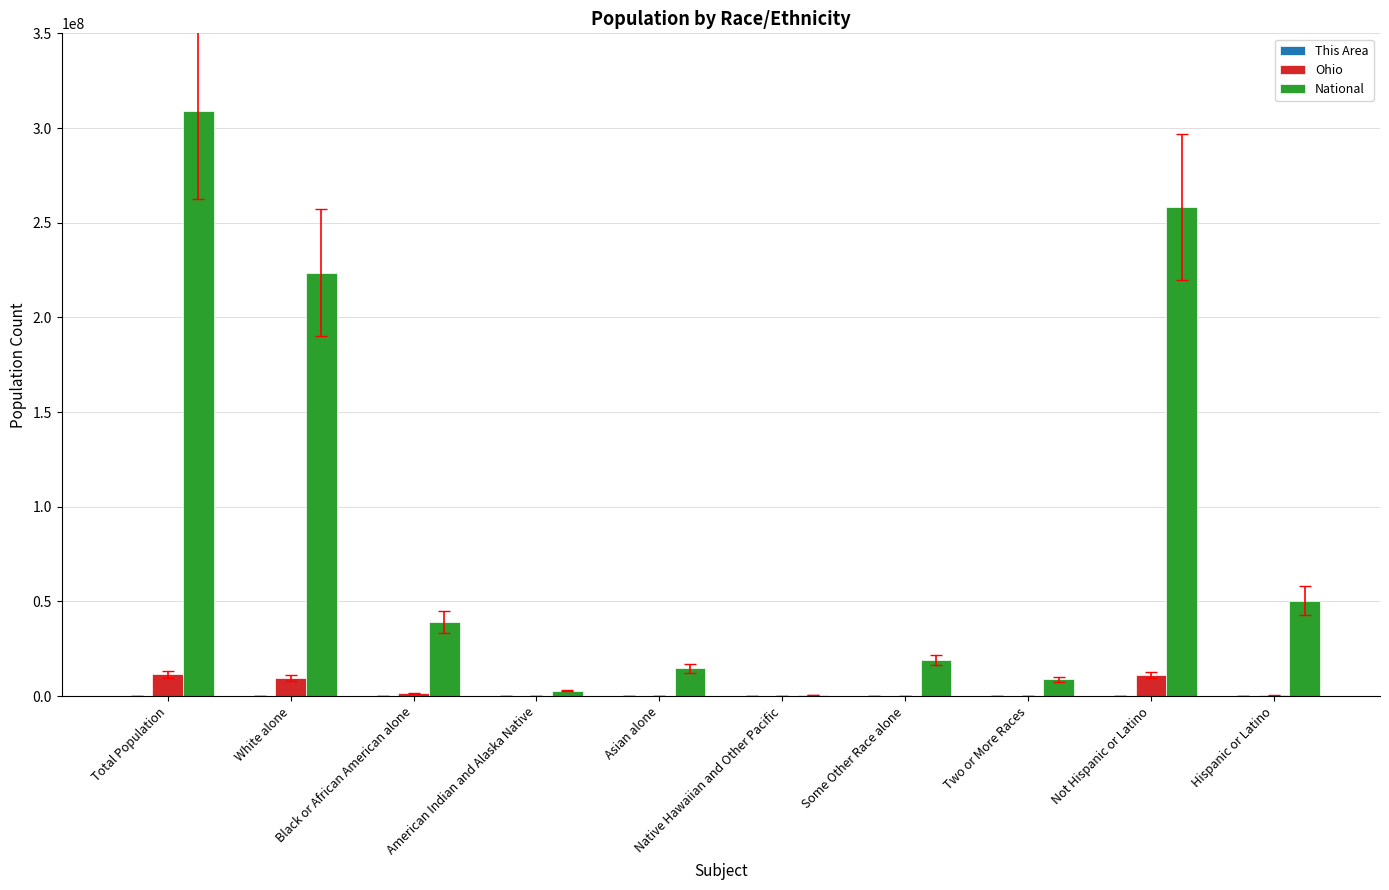

Which series has the largest total across all categories?

National